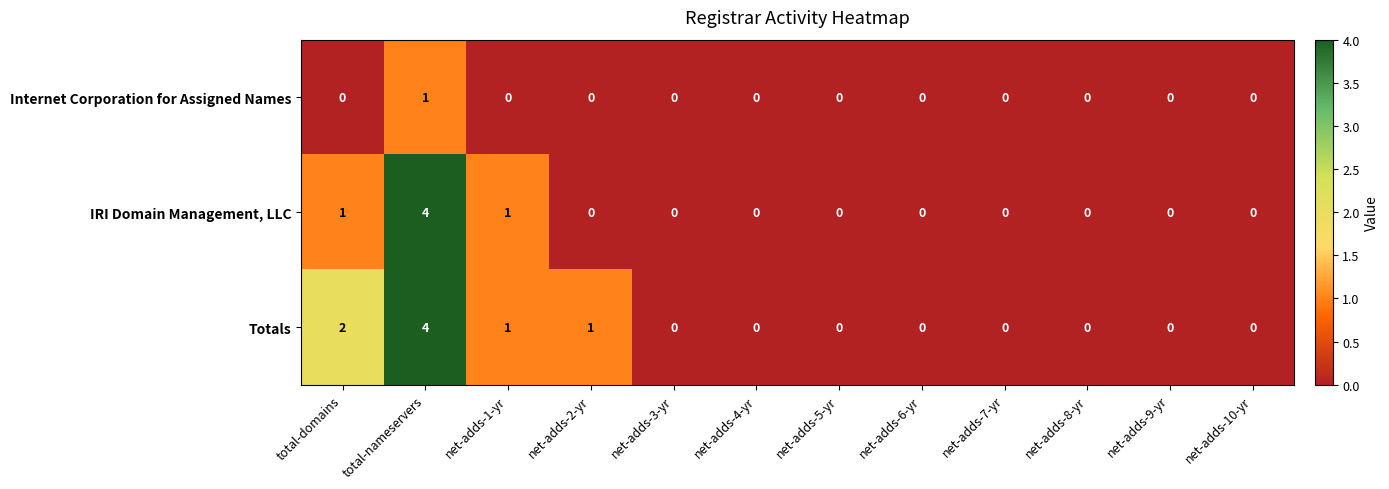

How many IRI Domain Management, LLC values are between 0 and 1?

11